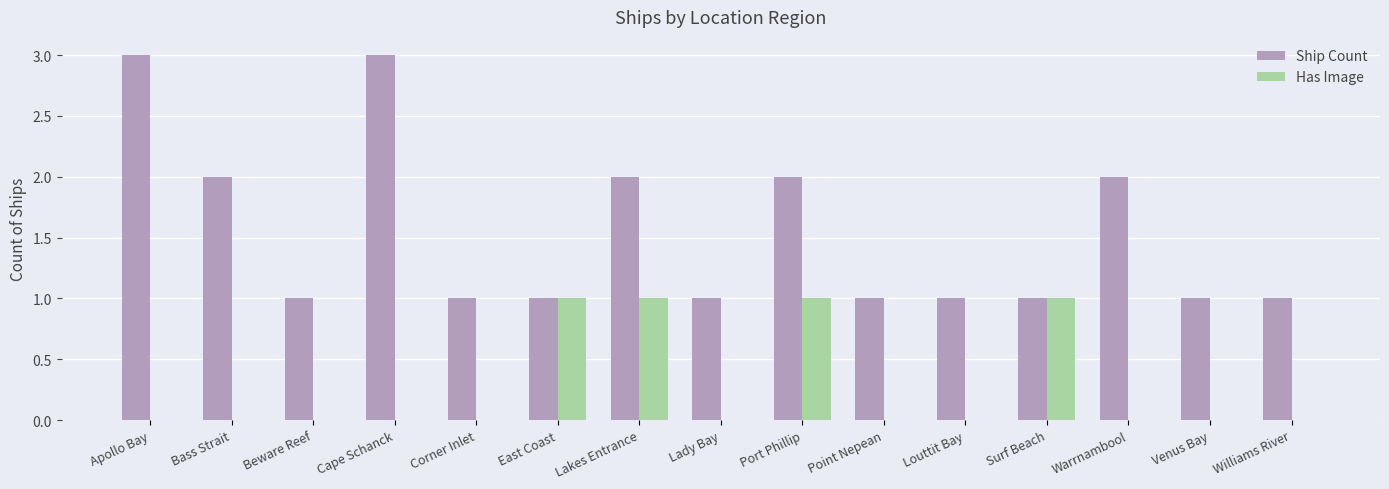

What is the sum of all Has Image values?

4